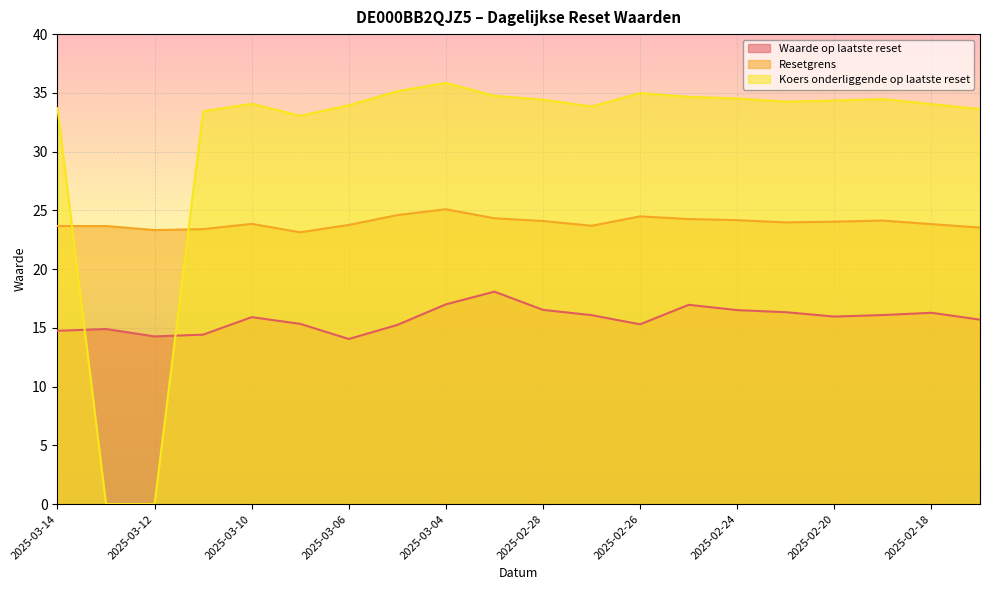

How many categories are shown in the chart?

20